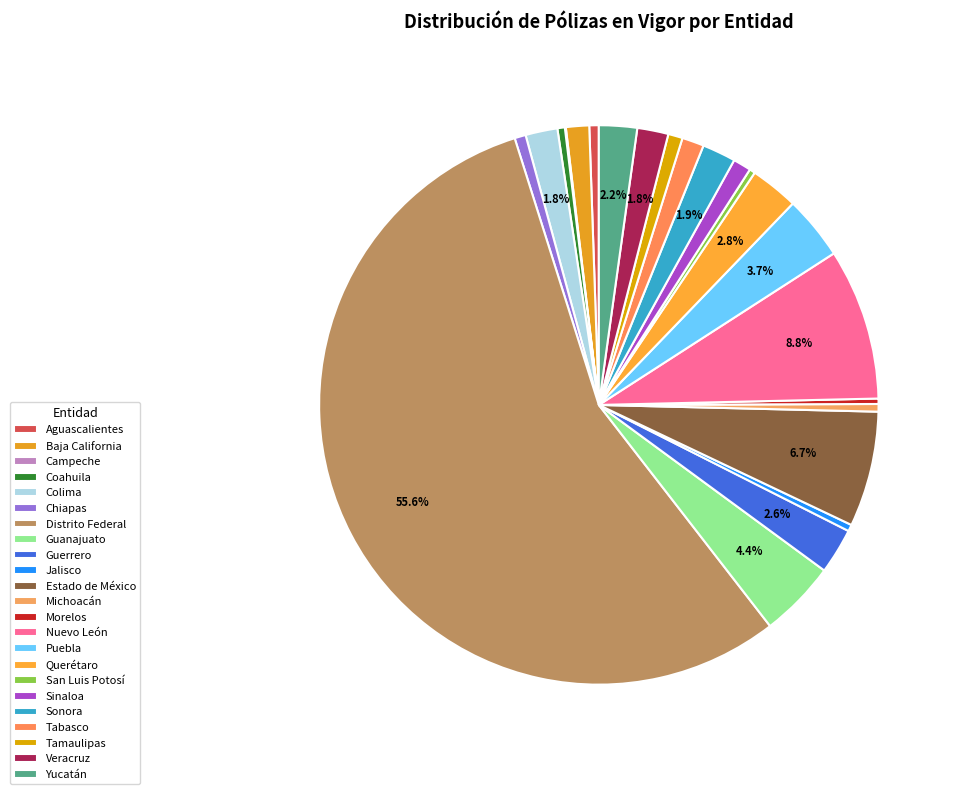

To the nearest percent, what percentage of the pie is Nuevo León?

9%